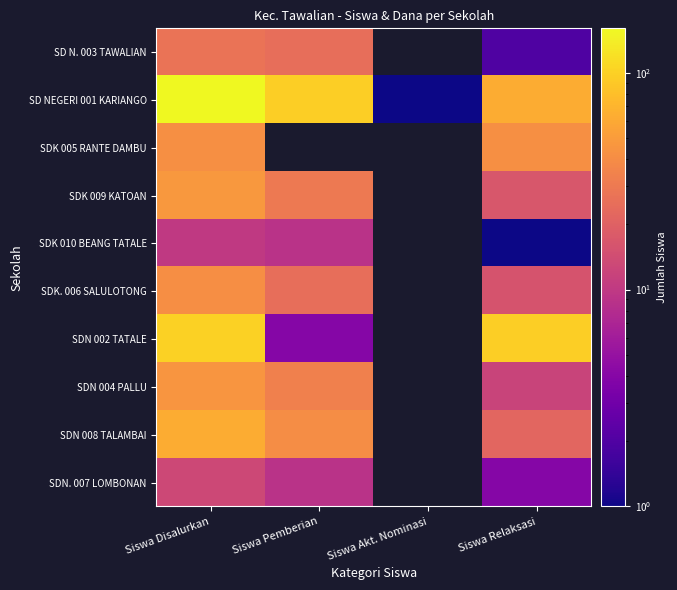

Between Siswa Akt. Nominasi and Siswa Relaksasi, which series saw the biggest shift?

SD NEGERI 001 KARIANGO